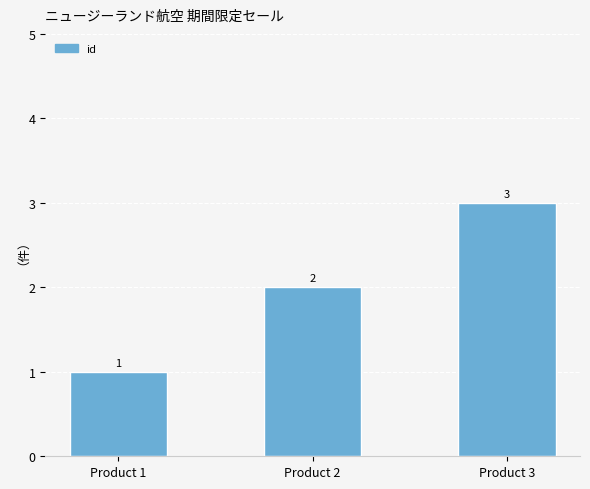

List the labels in order of value, smallest first.

Product 1, Product 2, Product 3